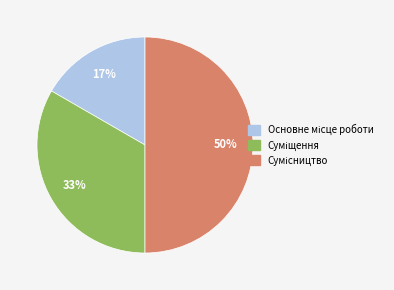

Count the number of slices in the pie.

3